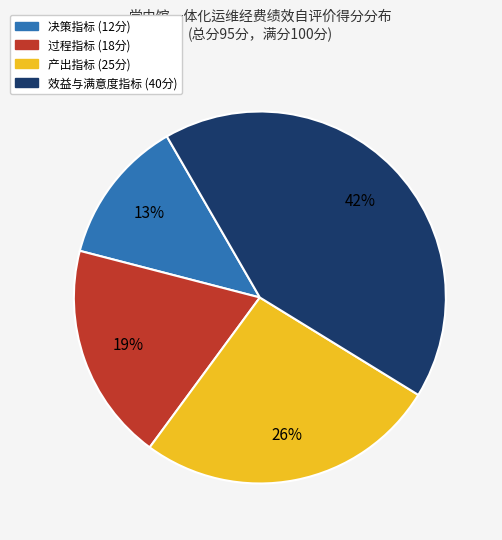

What is the largest slice in the pie chart?

效益与满意度指标 (40分)